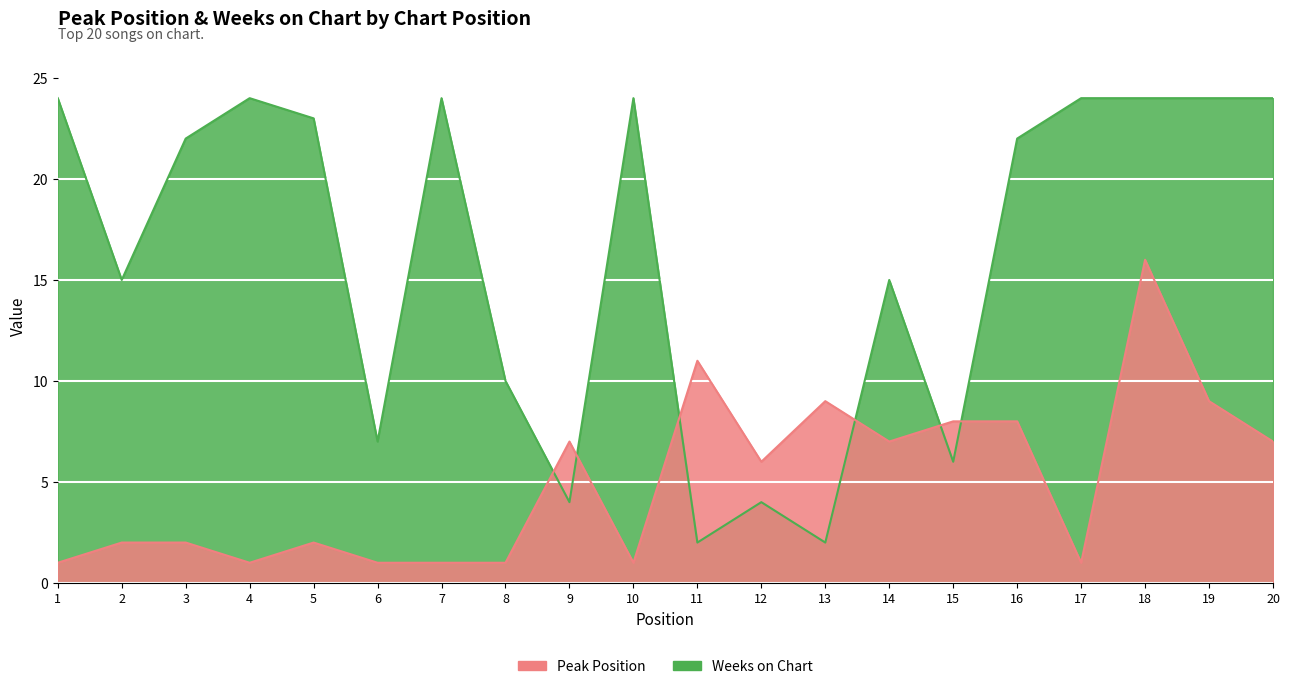

The value of Weeks on Chart at 16 is 5. True or false?

False